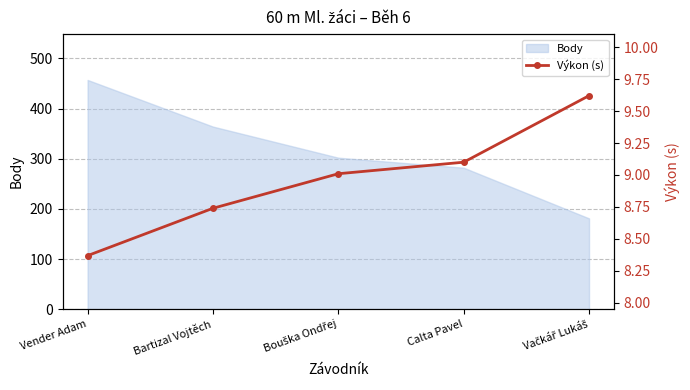

How many data points are above 9?

3